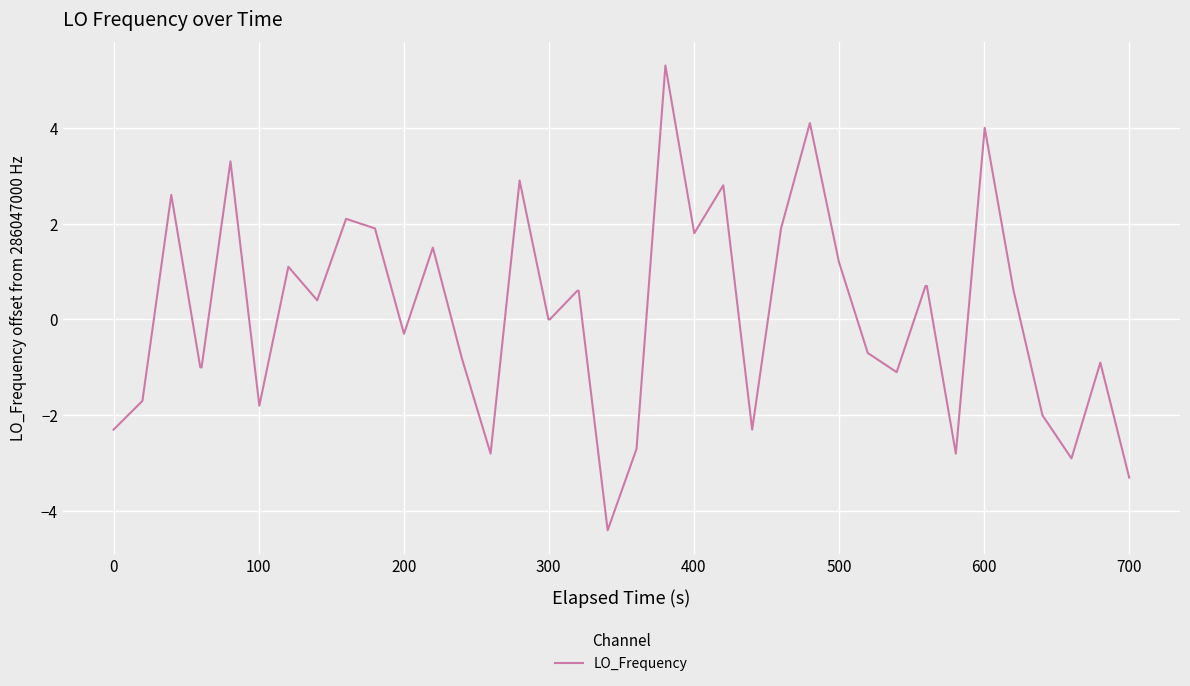

What is the sum of all values?

5.3